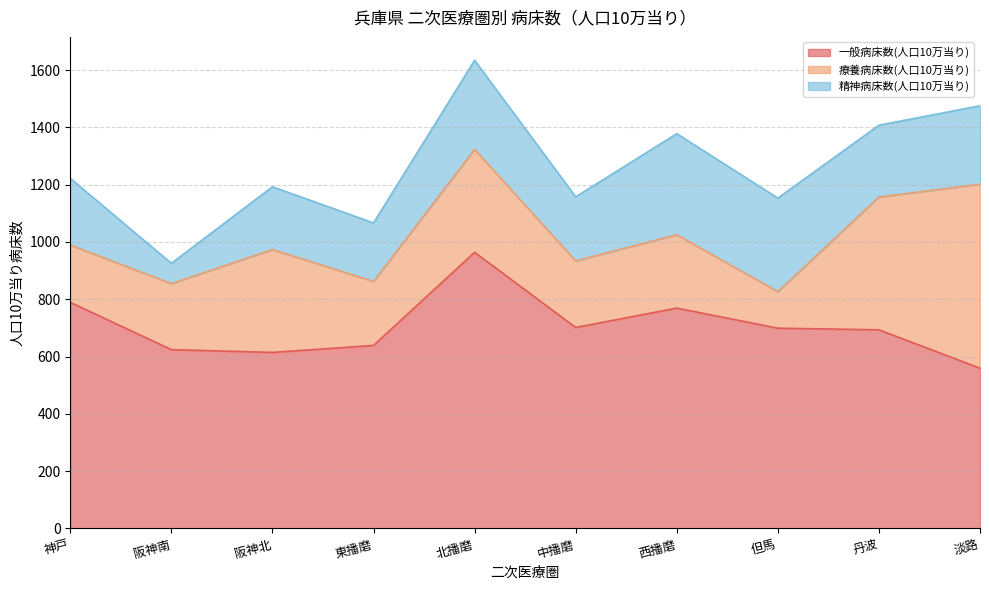

Reading right to left, extract all data points from this chart.

一般病床数(人口10万当り): 559.4	693.4	699.0	769.1	701.5	963.9	638.8	614.4	624.2	789.3
療養病床数(人口10万当り): 642.3	463.5	127.5	256.2	232.2	359.3	223.5	359.2	230.6	200.0
精神病床数(人口10万当り): 273.8	250.6	326.6	352.7	223.8	310.9	204.0	219.2	70.7	232.9